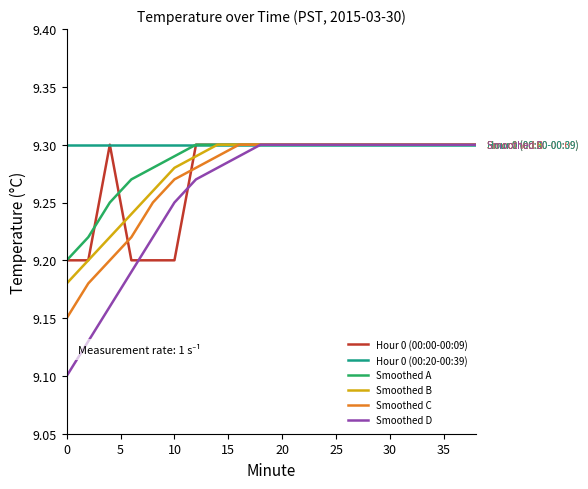

Which series has the largest range (max minus min)?

Smoothed D